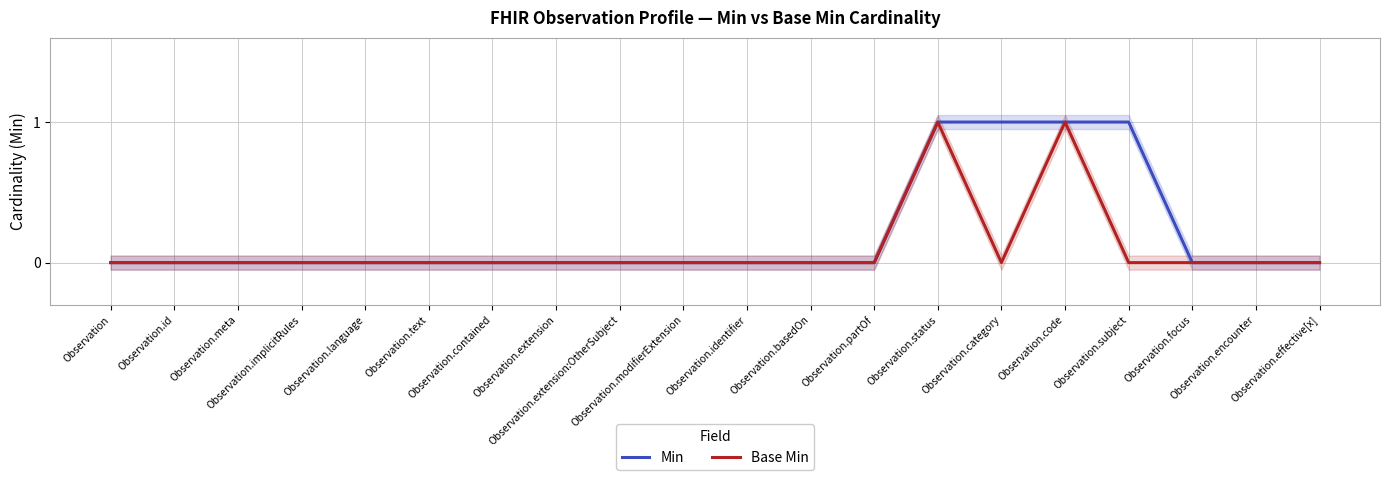

At which category does Base Min reach its first local valley?

Observation.category